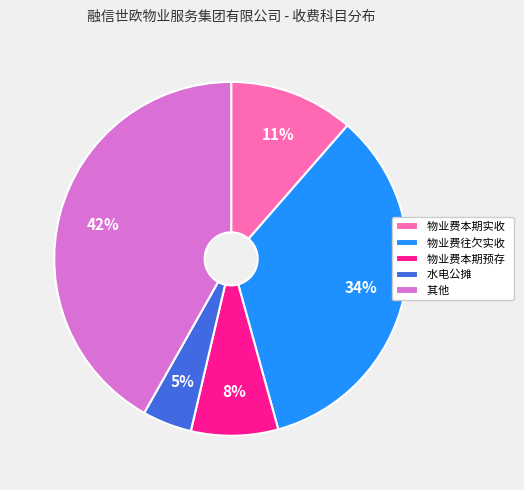

To the nearest percent, what is the difference between the 物业费往欠实收 and 其他 slice percentages?

8%